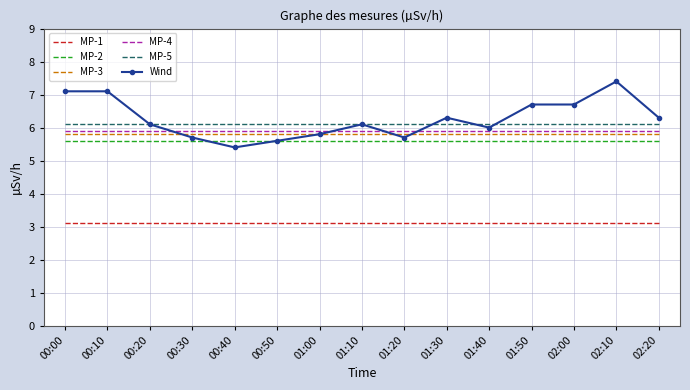

At 02:10, list the series in order from smallest to largest.

MP-1, MP-2, MP-3, MP-4, MP-5, Wind